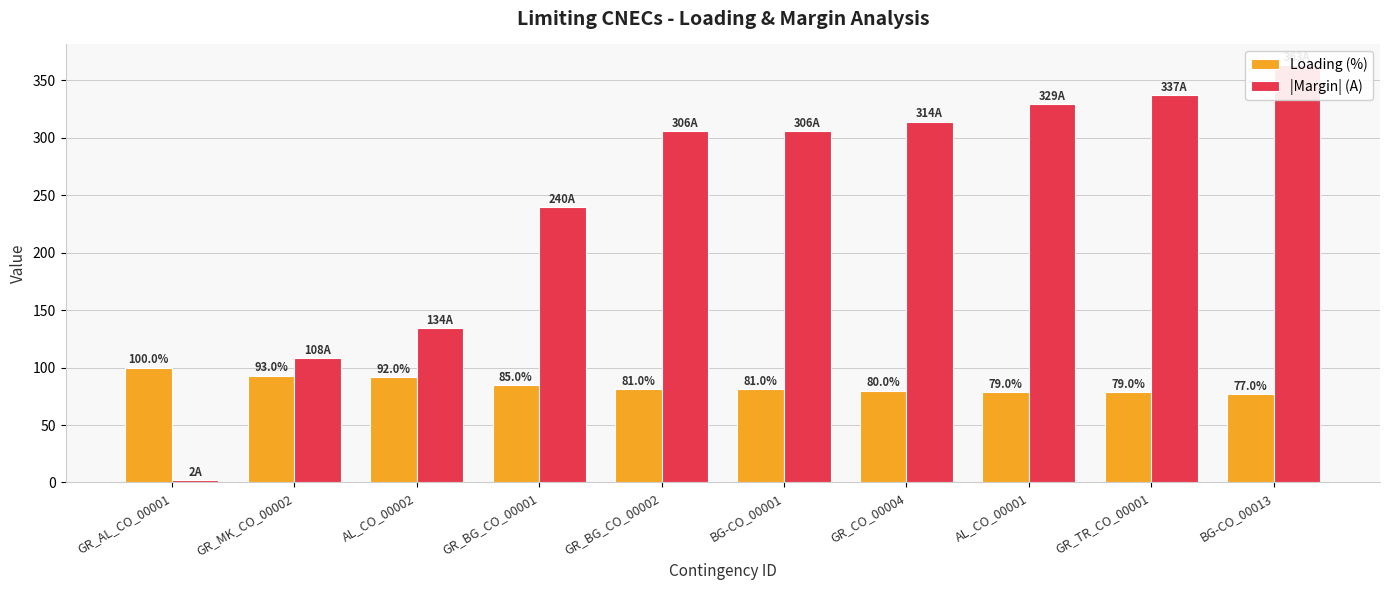

At which category is the sum across all series the highest?

BG-CO_00013